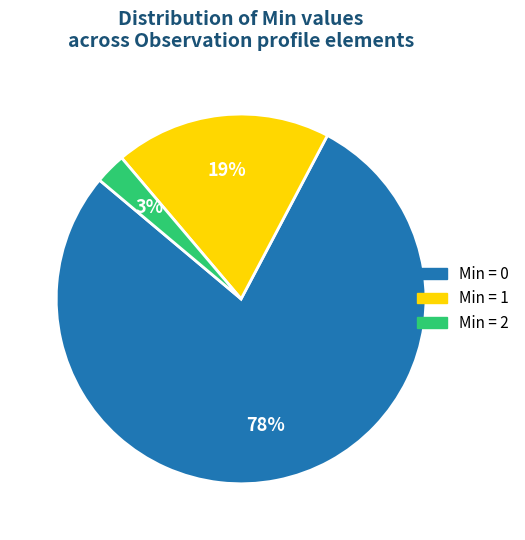

Rank the categories by value from highest to lowest.

Min = 0, Min = 1, Min = 2